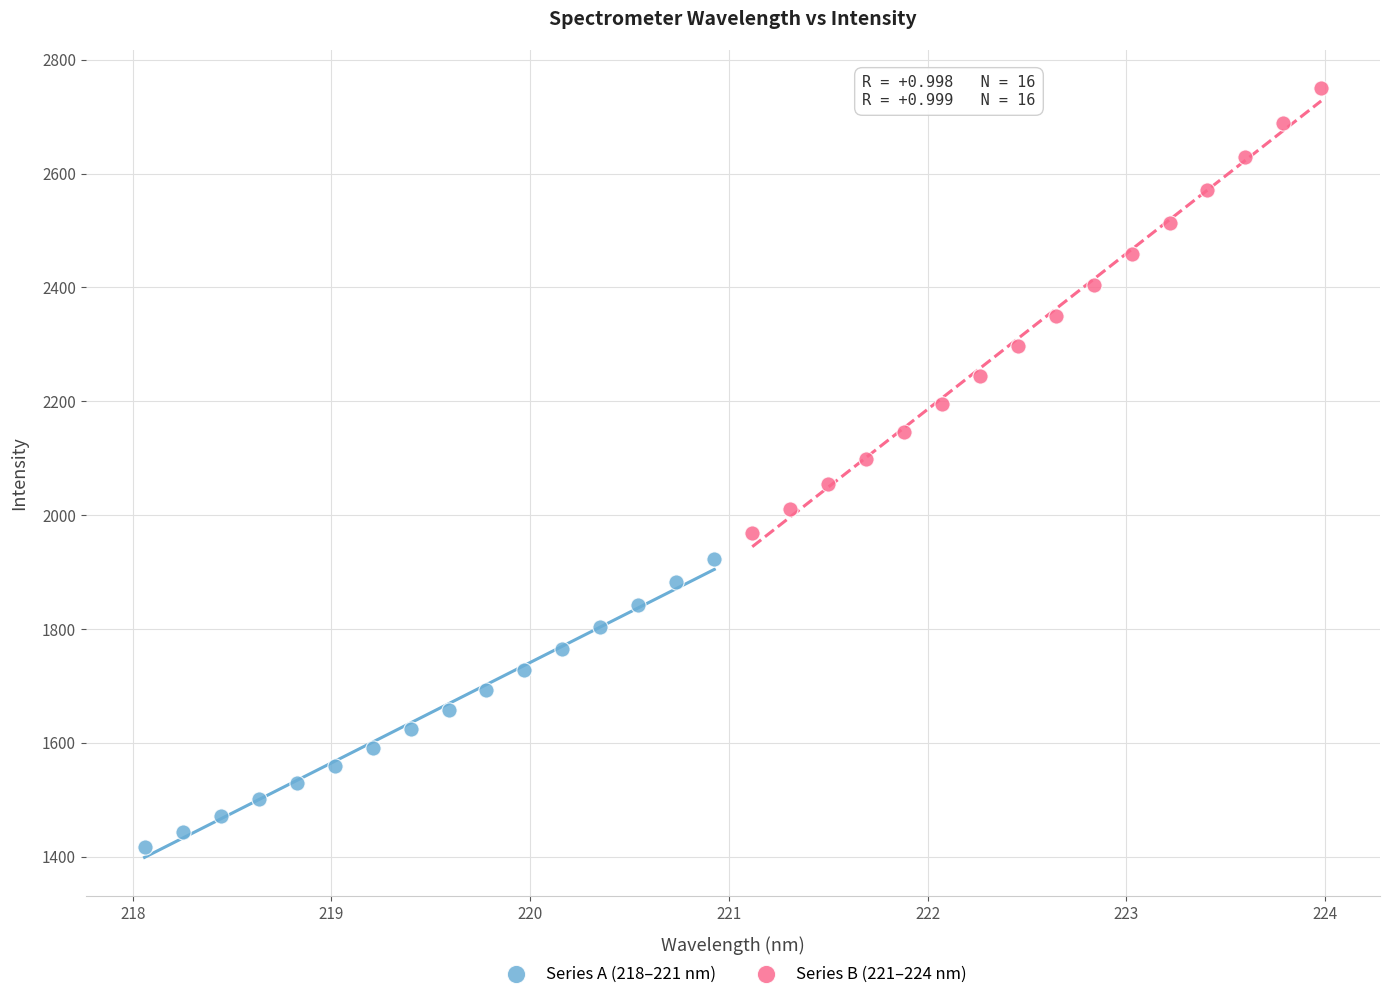

What are all the series names shown in the legend?

Series A (218–221 nm), Series B (221–224 nm)